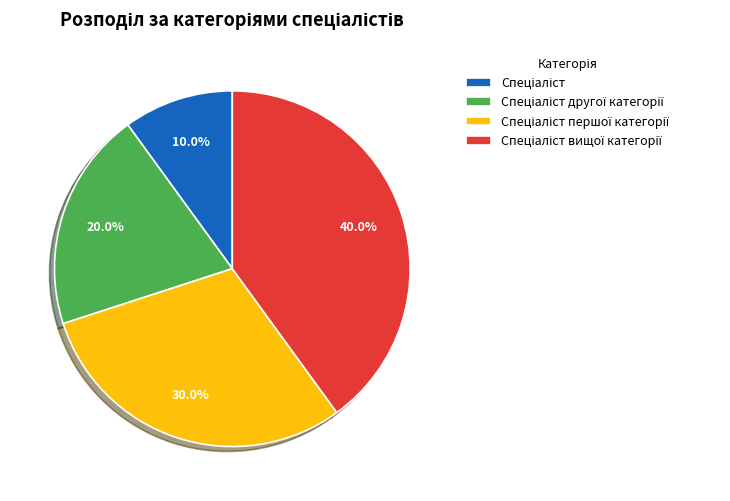

To the nearest percent, what is the difference between the largest and smallest slice percentages?

30%